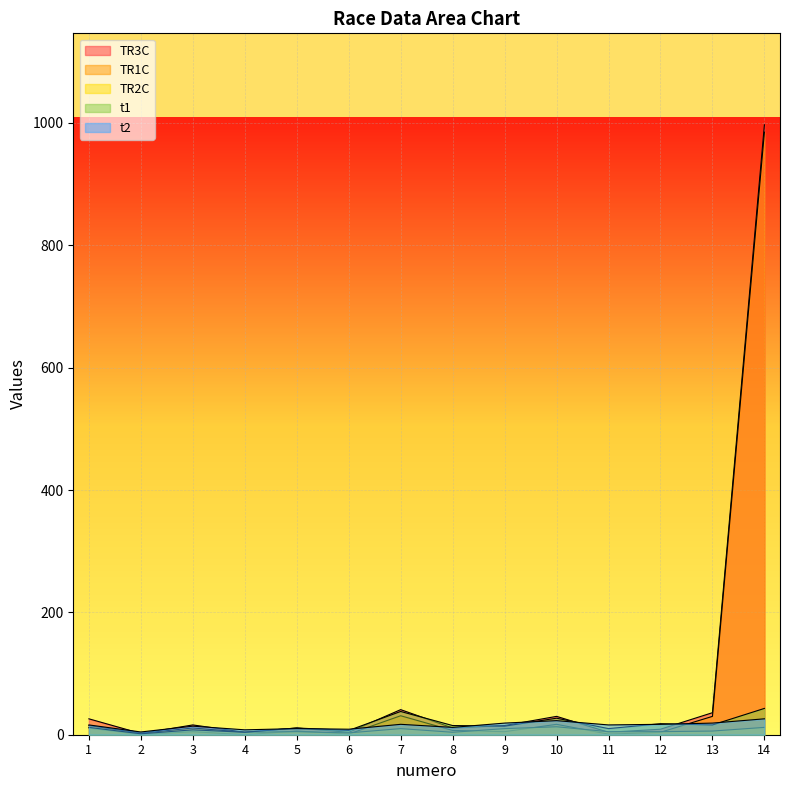

List the series in order of their peak value, lowest first.

TR2C, t2, t1, TR1C, TR3C